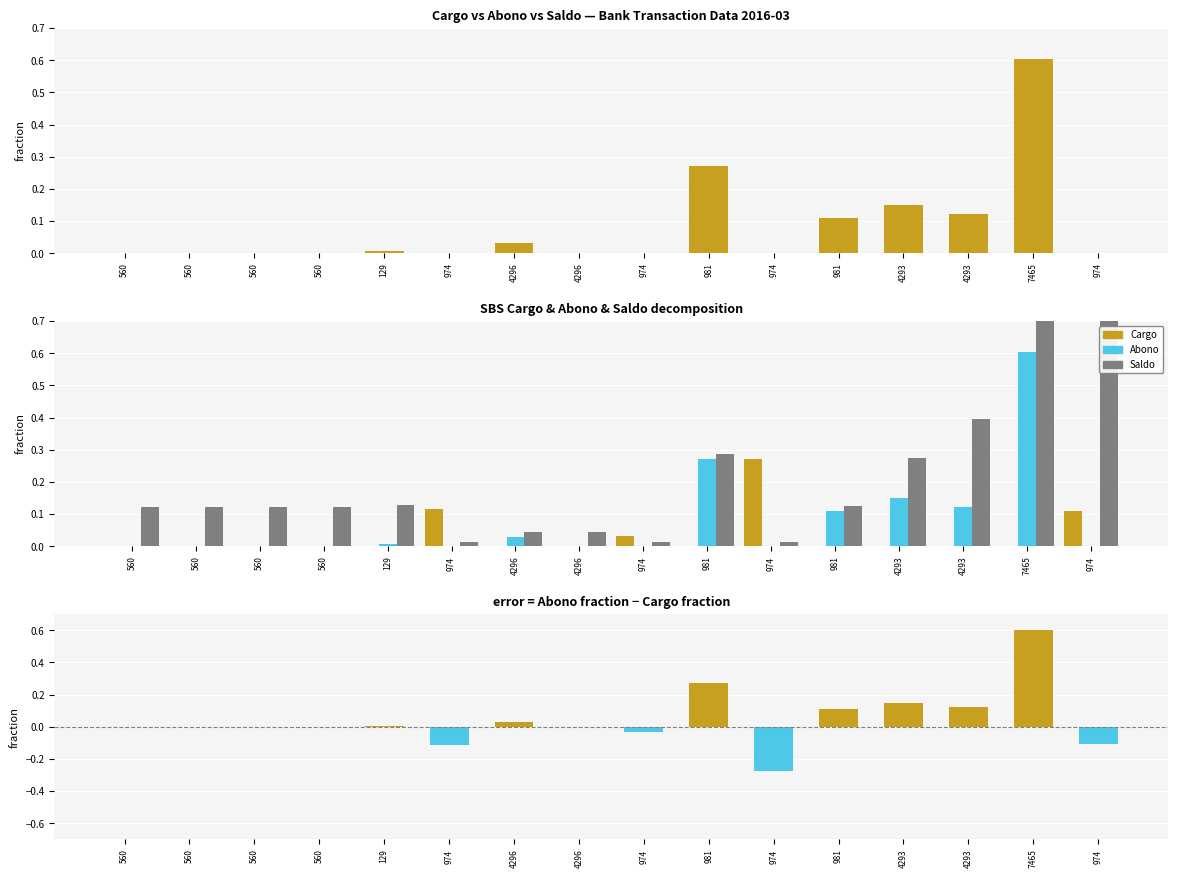

Reading left to right, list all the values displayed in this chart.

Abono: 0.0	0.0	0.0	0.0	0.0	0.0	0.0	0.0	0.0	0.3	0.0	0.1	0.1	0.1	0.6	0.0
Cargo: 0.0	0.0	0.0	0.0	0.0	0.1	0.0	0.0	0.0	0.0	0.3	0.0	0.0	0.0	0.0	0.1
Saldo: 0.1	0.1	0.1	0.1	0.1	0.0	0.0	0.0	0.0	0.3	0.0	0.1	0.3	0.4	1.0	0.9
Abono - Cargo: 0.0	-0.0	-0.0	-0.0	0.0	-0.1	0.0	0.0	-0.0	0.3	-0.3	0.1	0.1	0.1	0.6	-0.1